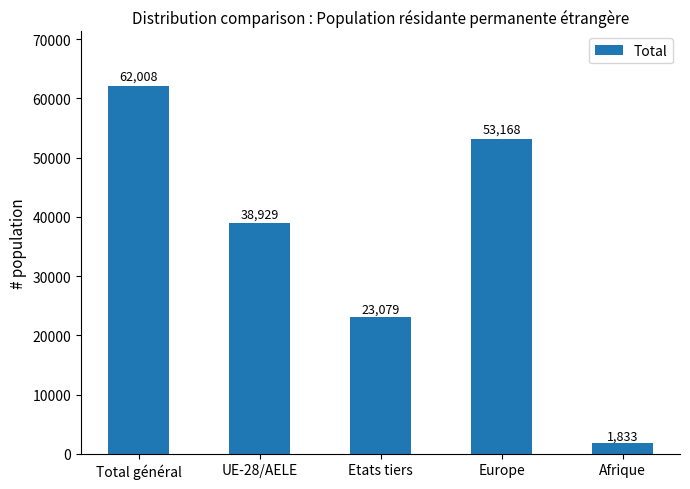

Reading right to left, what are all the values shown in this chart?

Afrique=1833	Europe=53168	Etats tiers=23079	UE-28/AELE=38929	Total général=62008